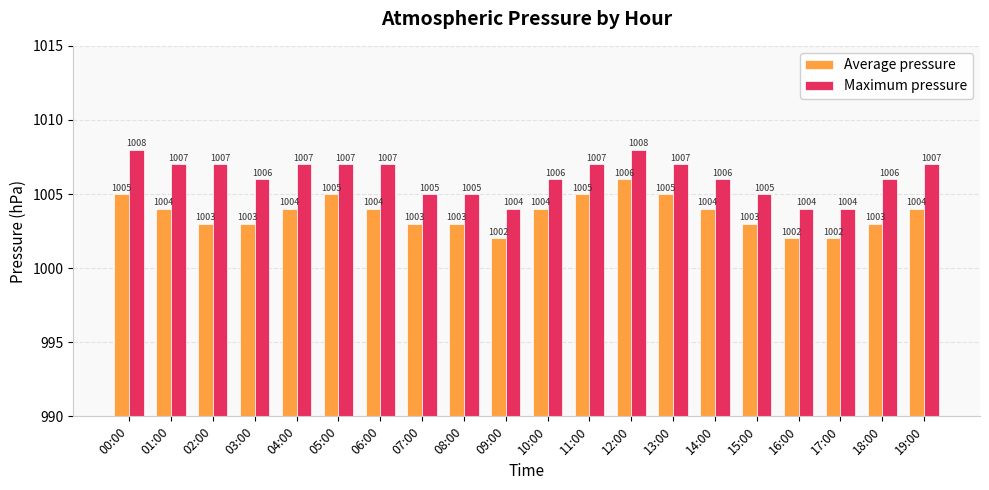

How many bars are there in each group?

2